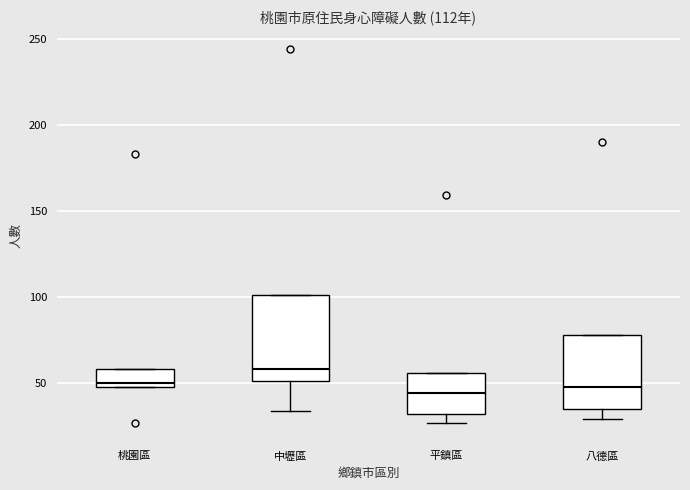

Where is the upper edge of the box for 中壢區 on the y-axis? The values are not printed on the chart, so give them approximately, as read against the axis.

100